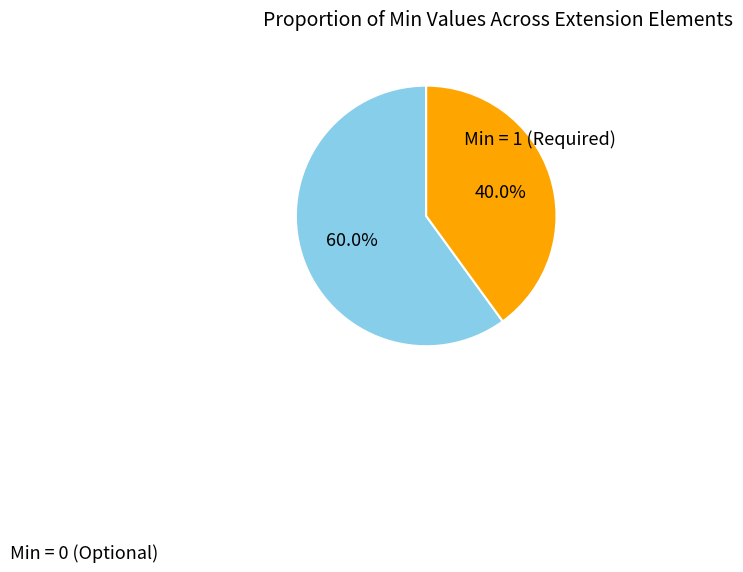

Does any single category account for the majority?

Yes